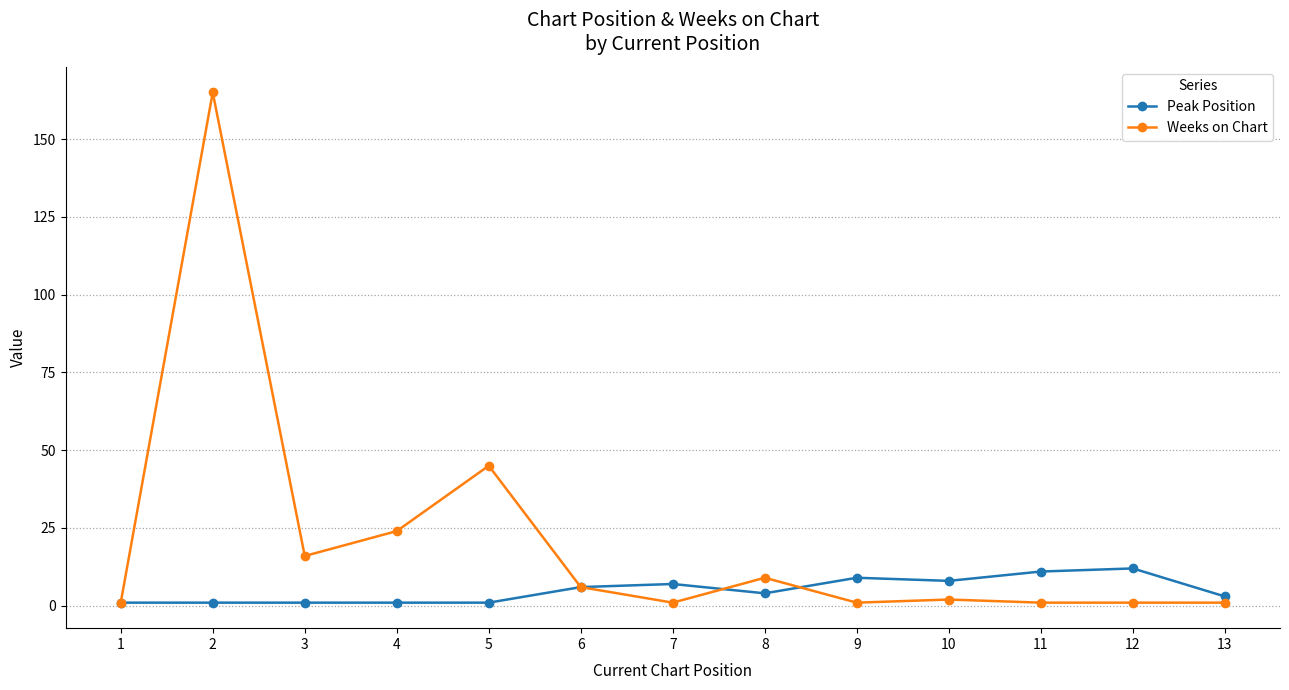

How many data points in Peak Position are less than 4?

6